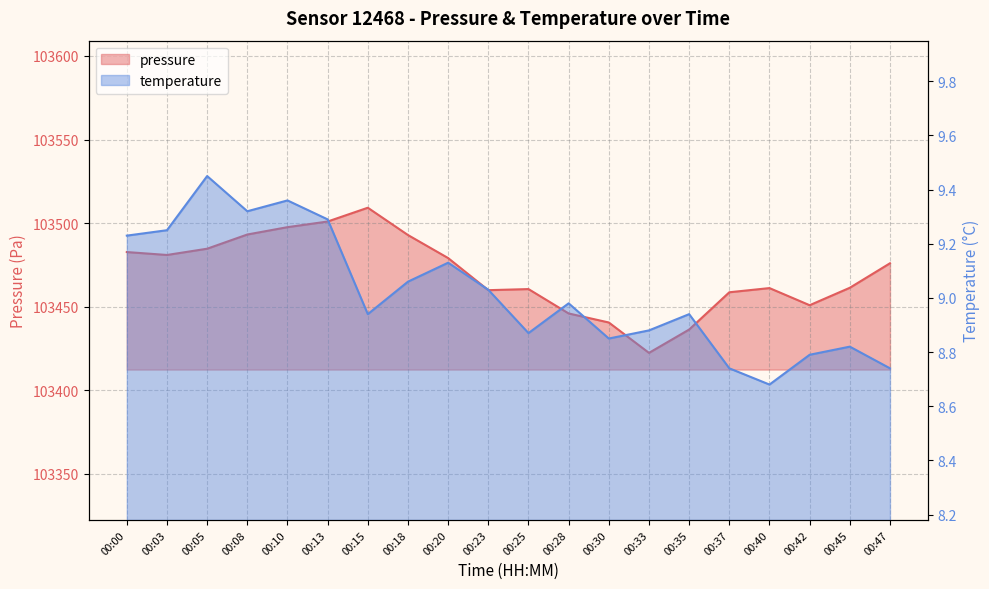

Where is the first local minimum for pressure?

00:03